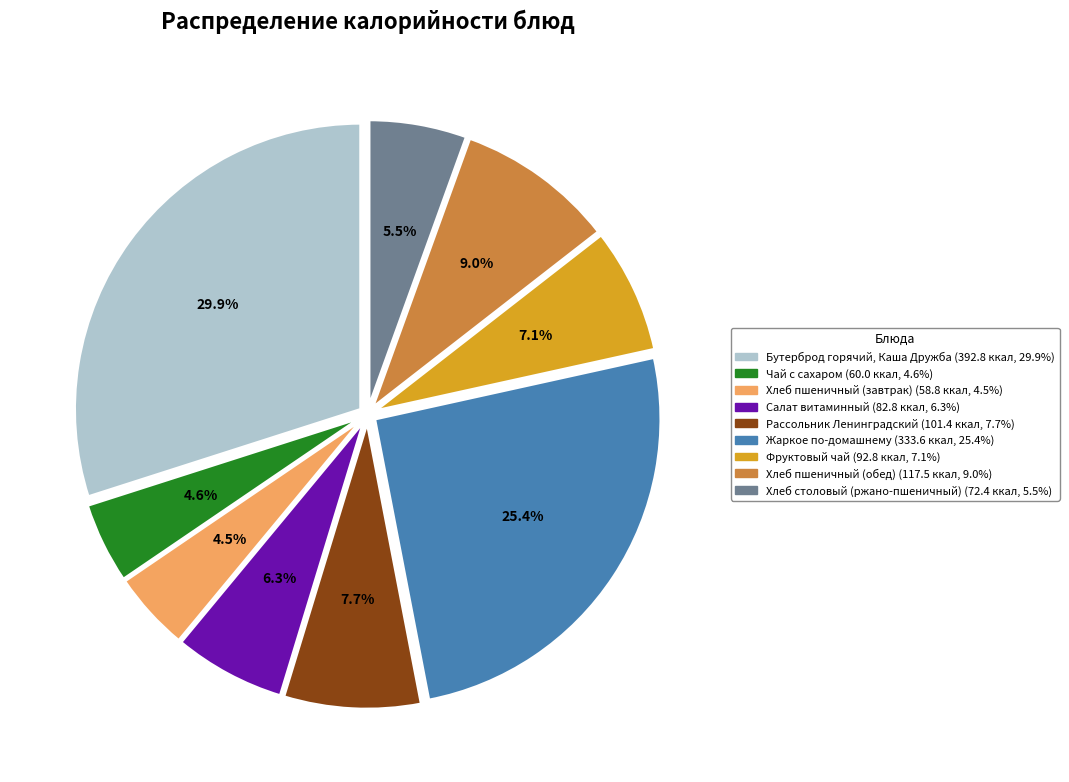

To the nearest percent, what percentage of the pie is Чай с сахаром?

5%